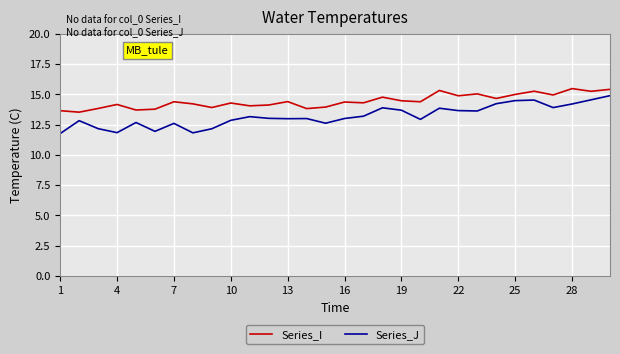

True or false: Series_I and Series_J intersect in this chart.

False